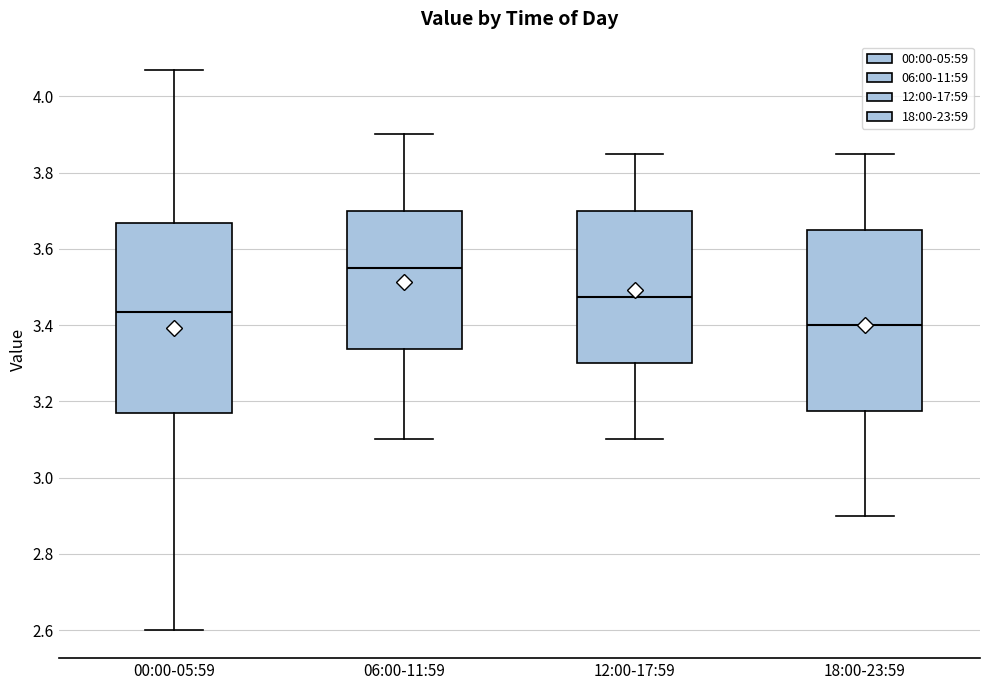

Where is the upper edge of the box for 00:00-05:59 on the y-axis? The values are not printed on the chart, so give them approximately, as read against the axis.

3.66